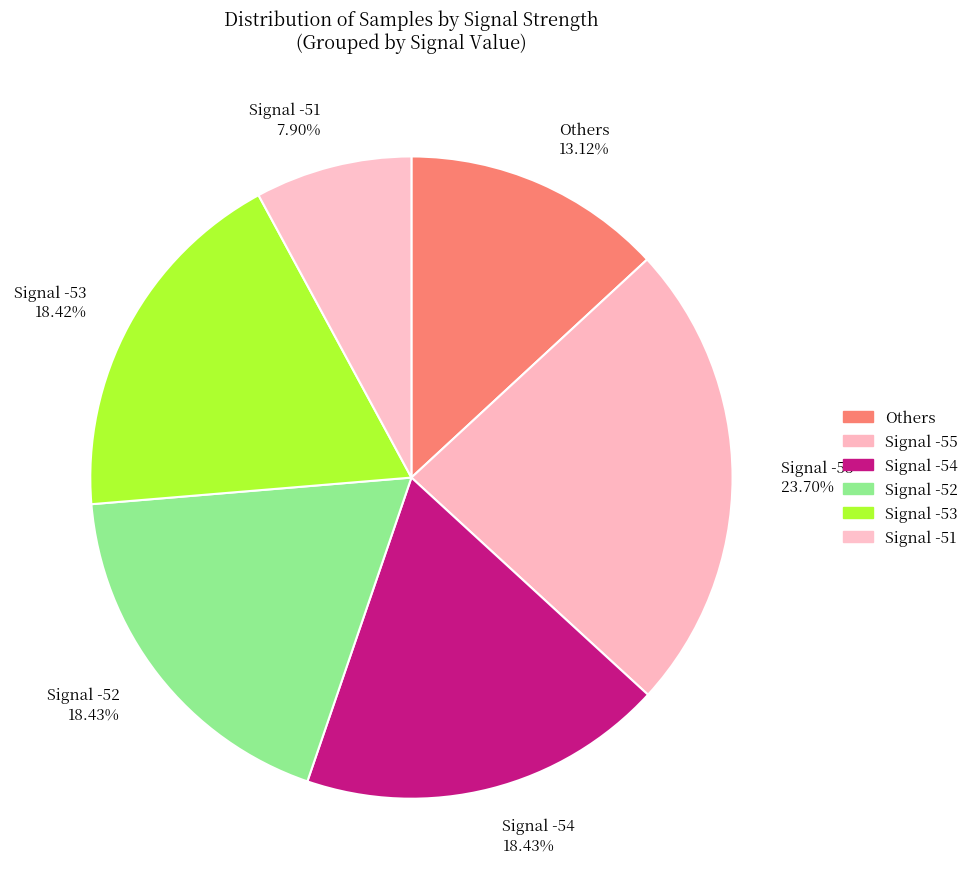

Combined, do Signal -55 23.70% and Signal -53 18.42% account for over 50%?

No